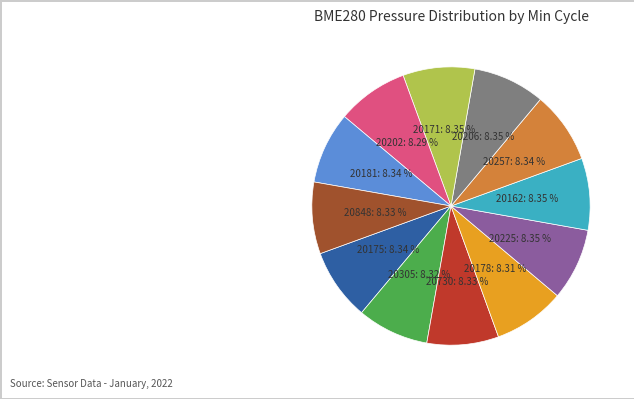

Is there any slice that represents more than half of the pie?

No